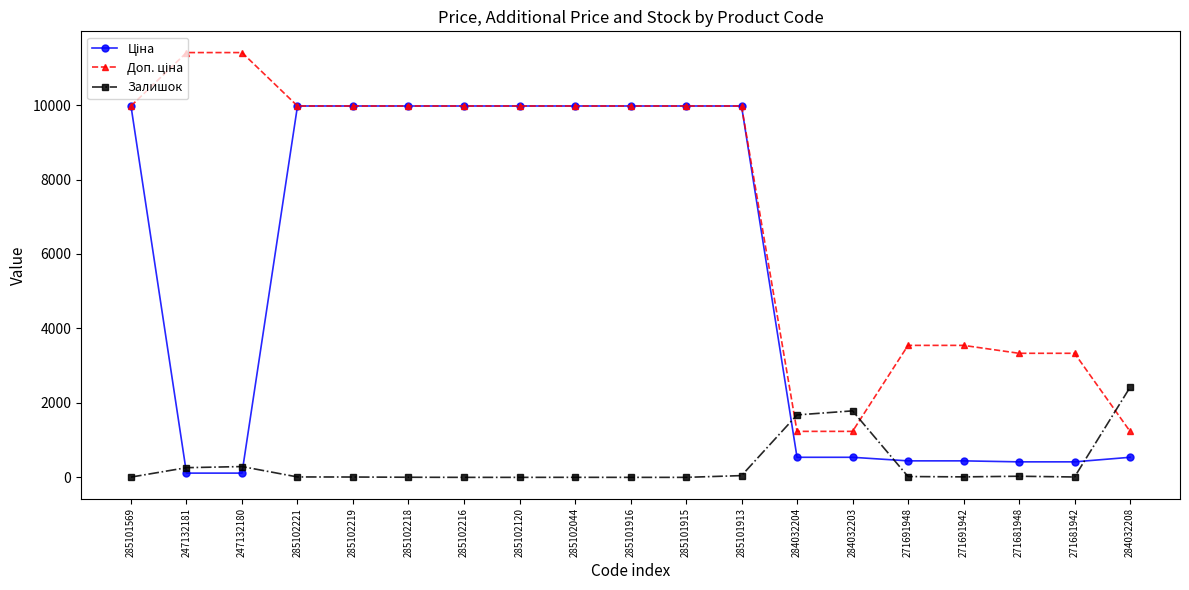

At how many categories does at least one series exceed 8953?

12